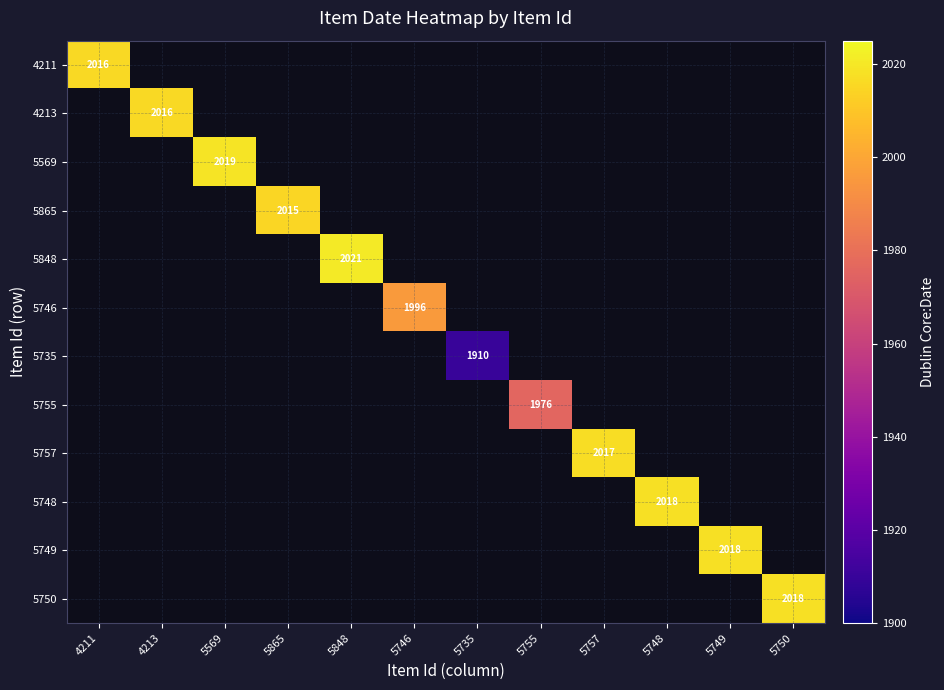

True or false: 5749 has a value of 2811 at 5749.

False